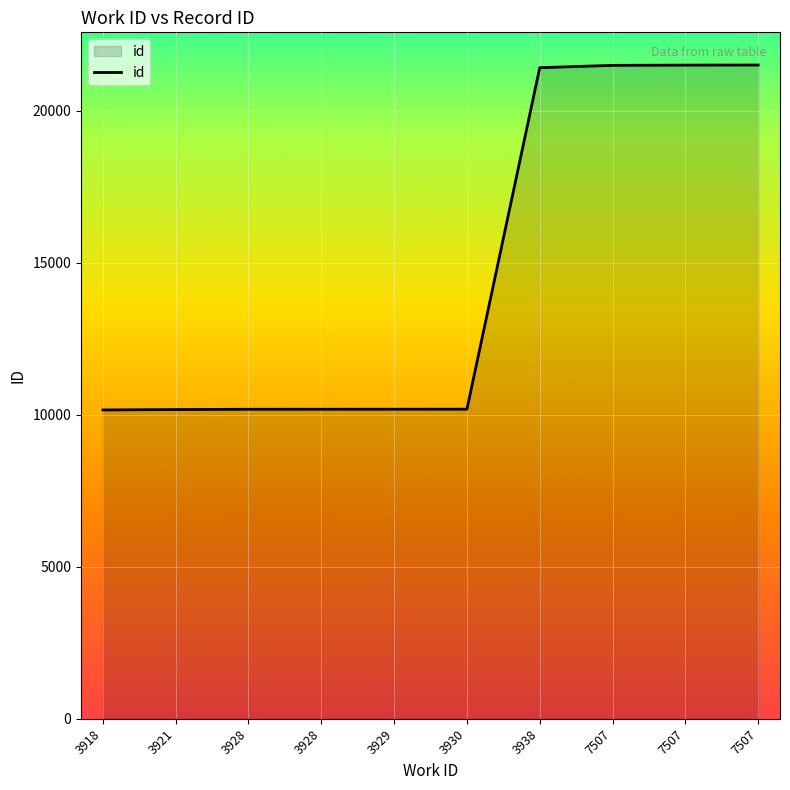

How many lines are shown in the chart?

1